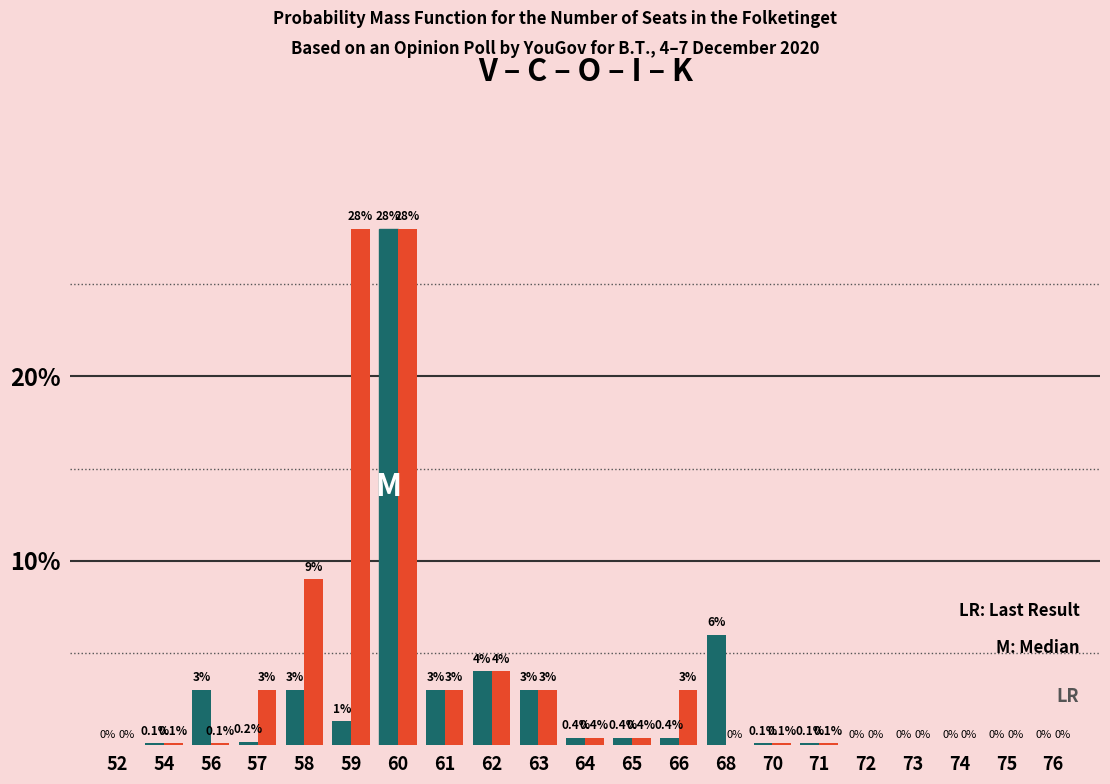

At which category does the chart reach its peak across all series?

60